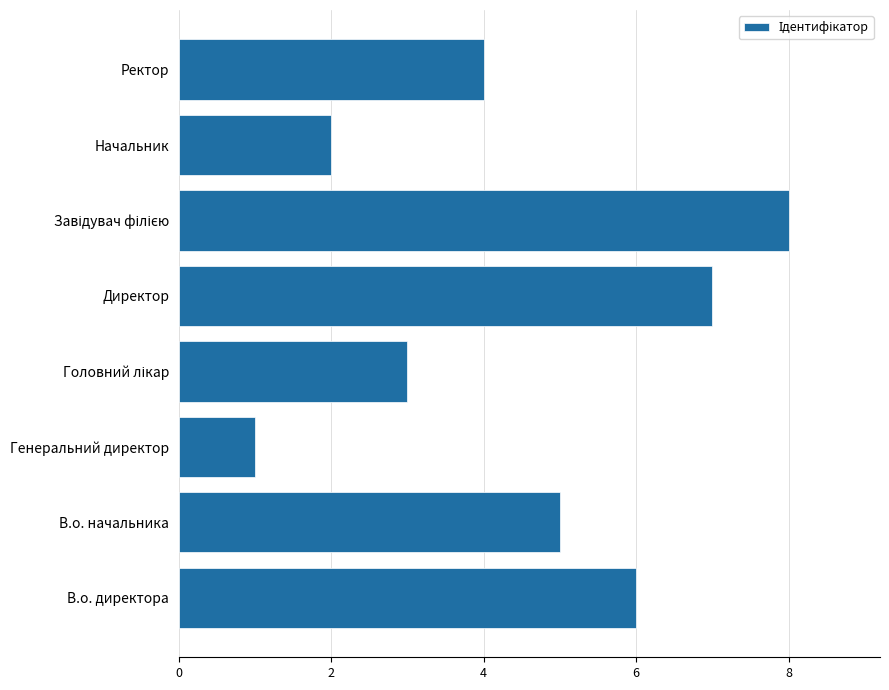

Is it true that the value at Директор is 7?

True